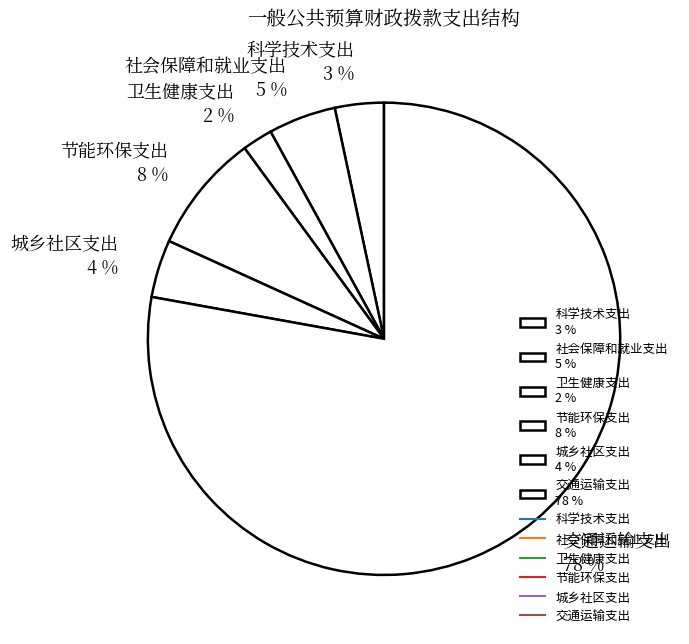

The 卫生健康支出 2 % slice represents 2% of the pie. True or false?

True